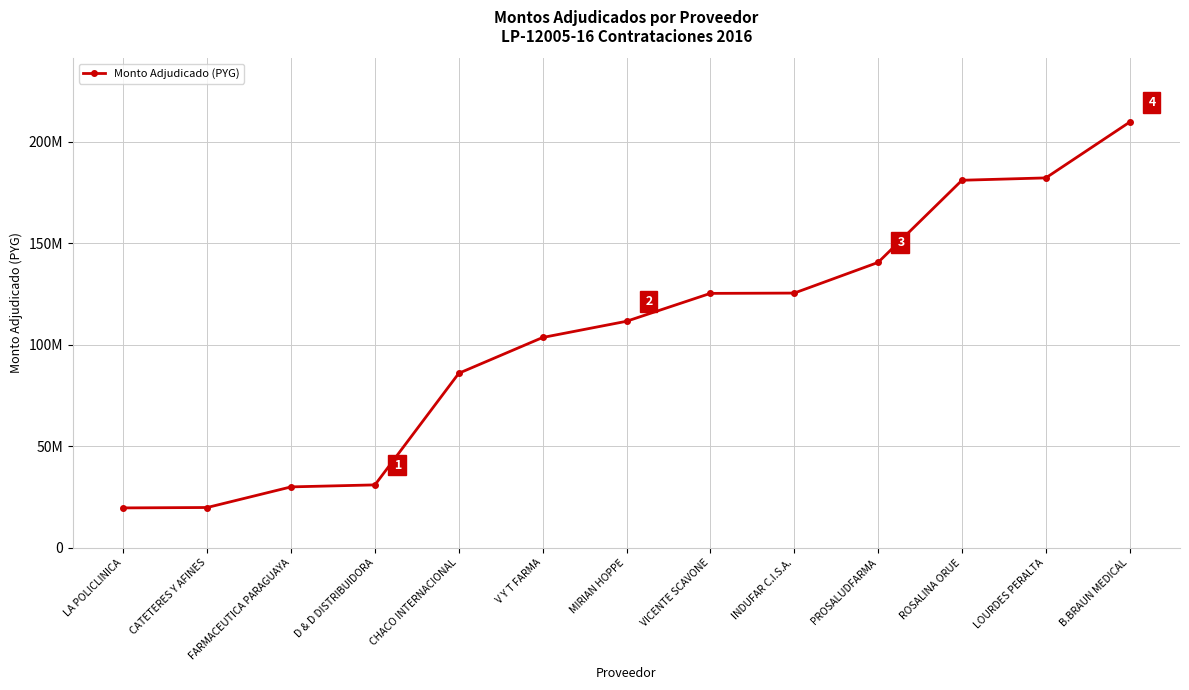

List the labels in order of value, smallest first.

LA POLICLINICA, CATETERES Y AFINES, FARMACEUTICA PARAGUAYA, D & D DISTRIBUIDORA, CHACO INTERNACIONAL, V Y T FARMA, MIRIAN HOPPE, VICENTE SCAVONE, INDUFAR C.I.S.A., PROSALUDFARMA, ROSALINA ORUE, LOURDES PERALTA, B.BRAUN MEDICAL